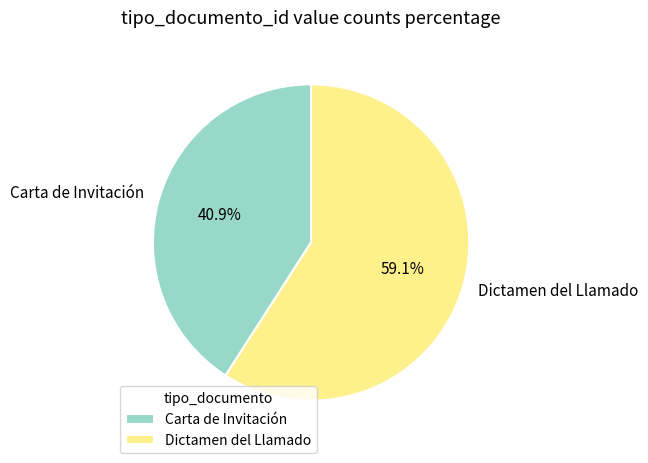

To the nearest percent, what is the combined percentage of Carta de Invitación and Dictamen del Llamado?

100%